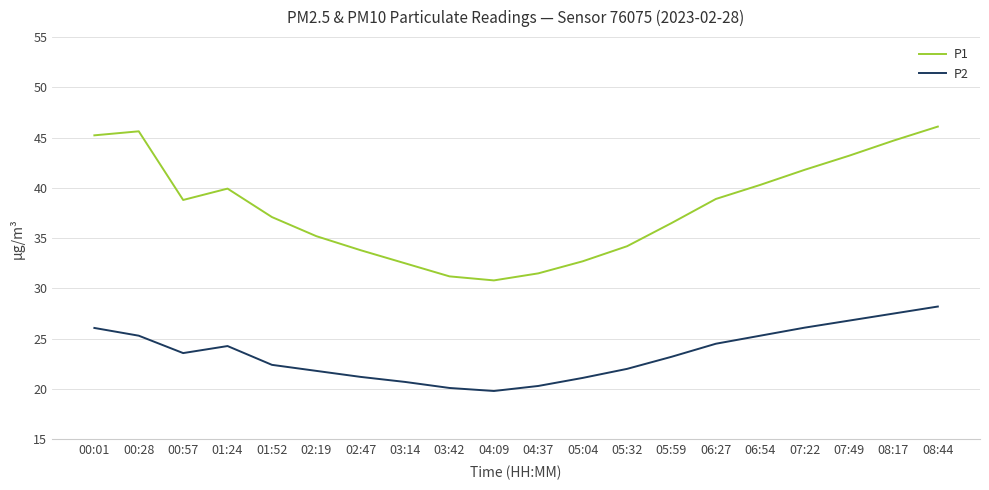

Is it true that P1 equals 37.1 at 01:52?

True